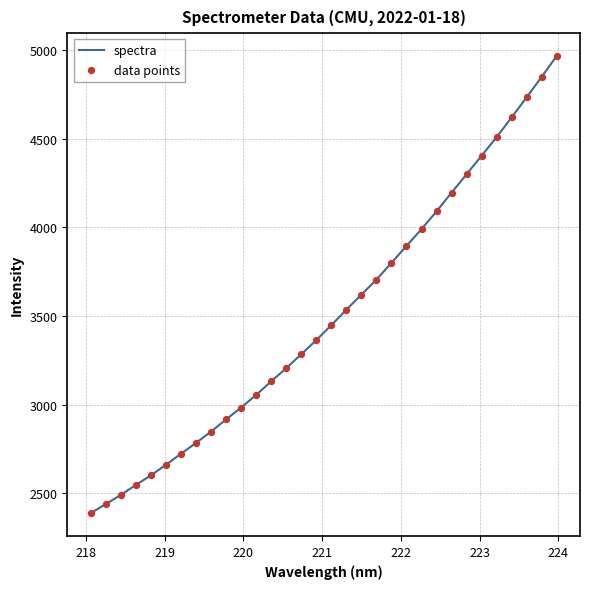

What is the greatest value displayed?

4967.6